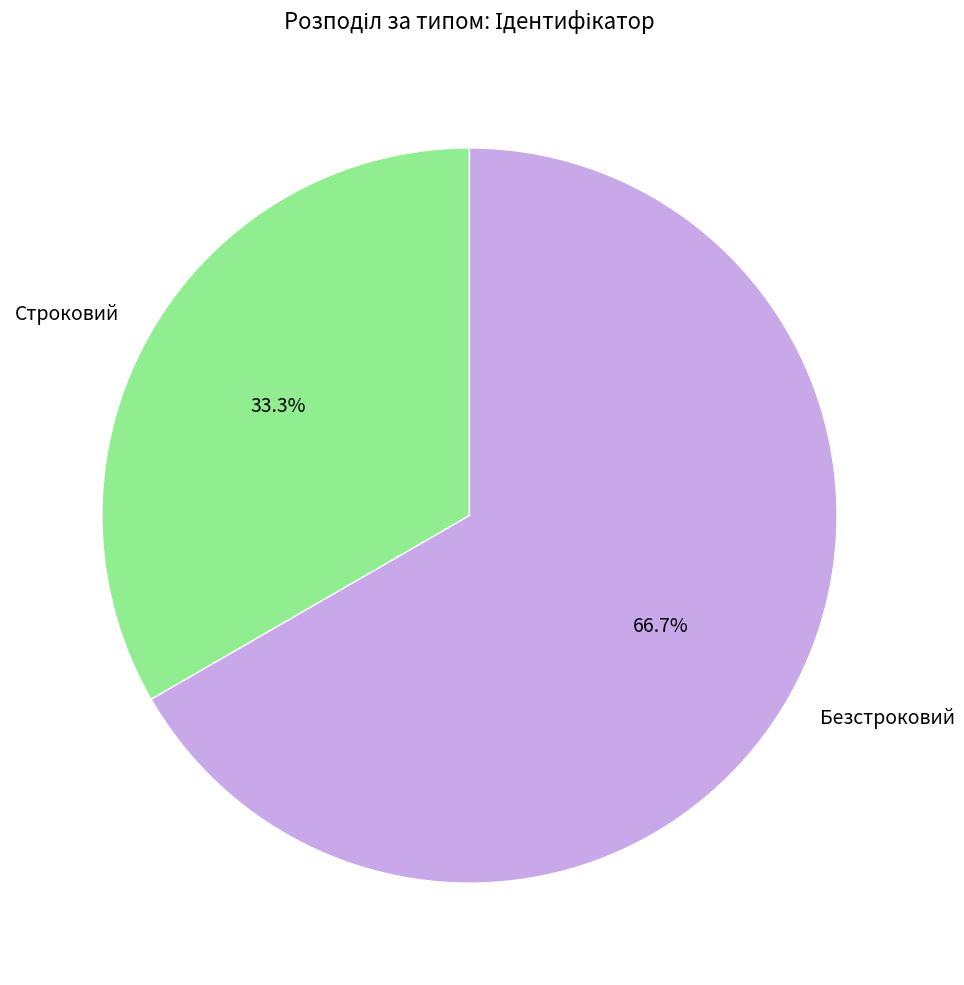

Approximately how many times larger is the value at Безстроковий compared to Строковий?

2.0